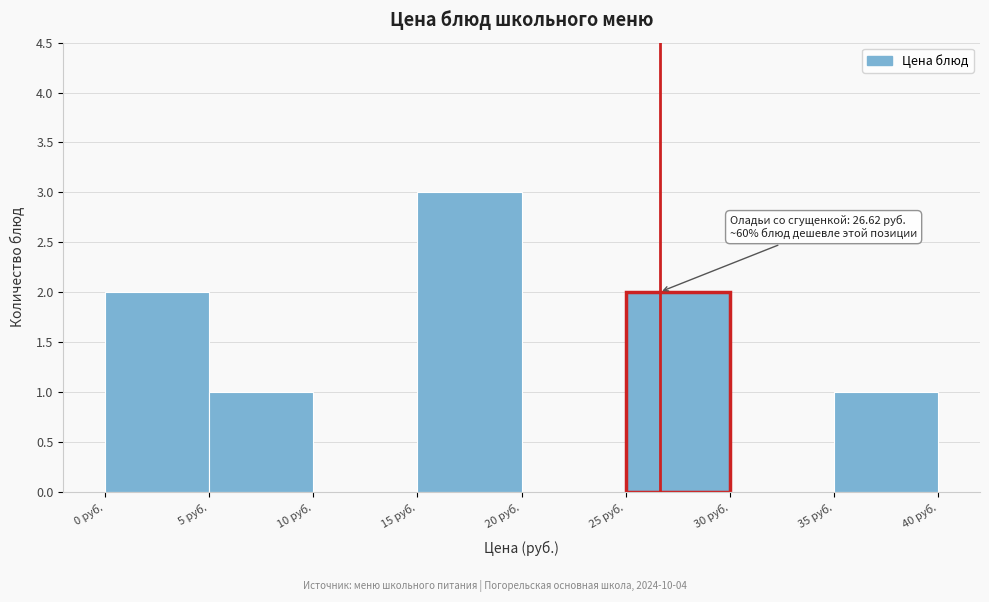

Which range on the x-axis has the tallest bar?

15 to 20